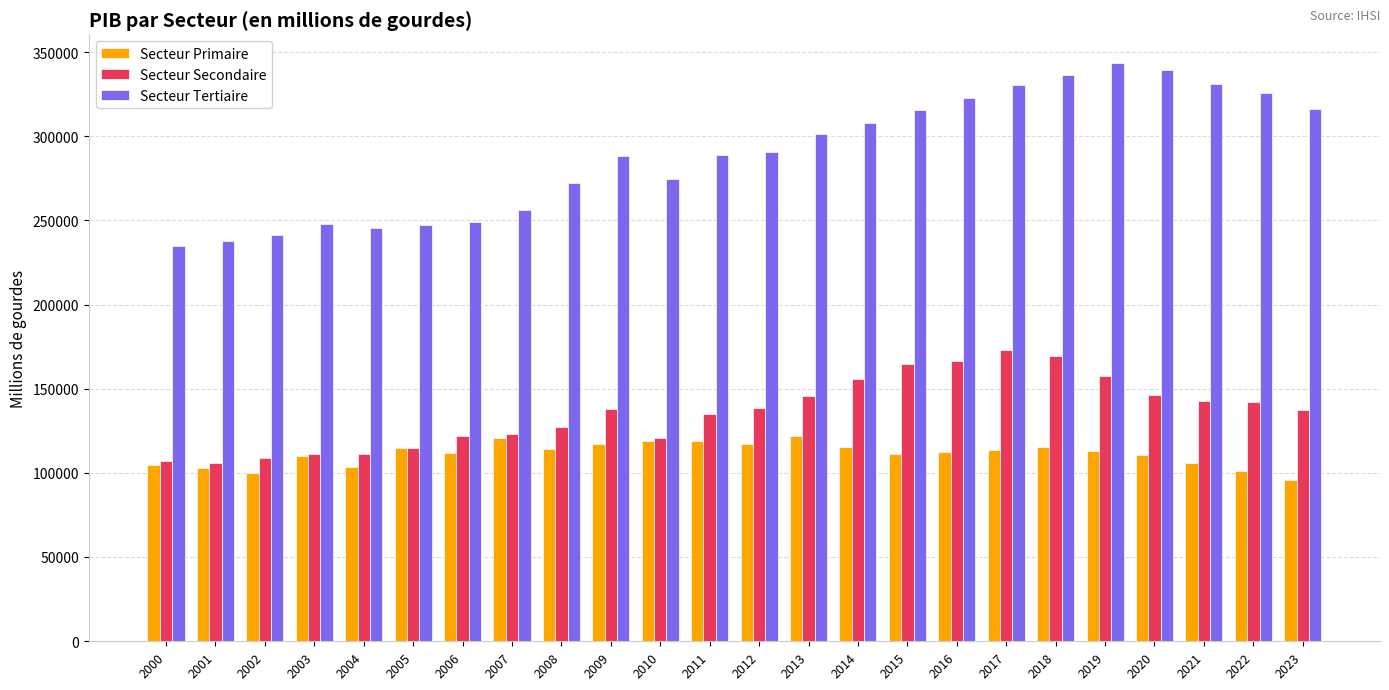

What is the difference between the Secteur Secondaire values at 2020 and 2000?

39188.8